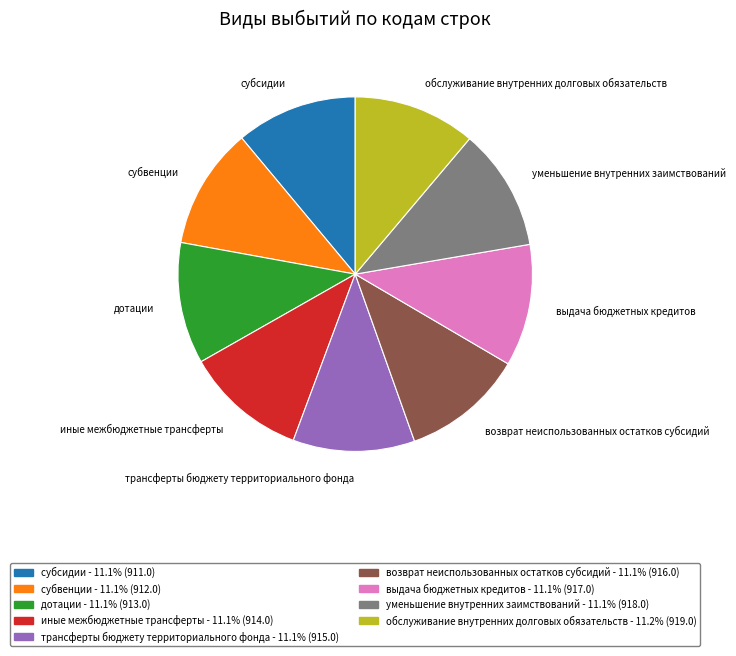

Do трансферты бюджету территориального фонда and иные межбюджетные трансферты together represent more than half of the pie?

No